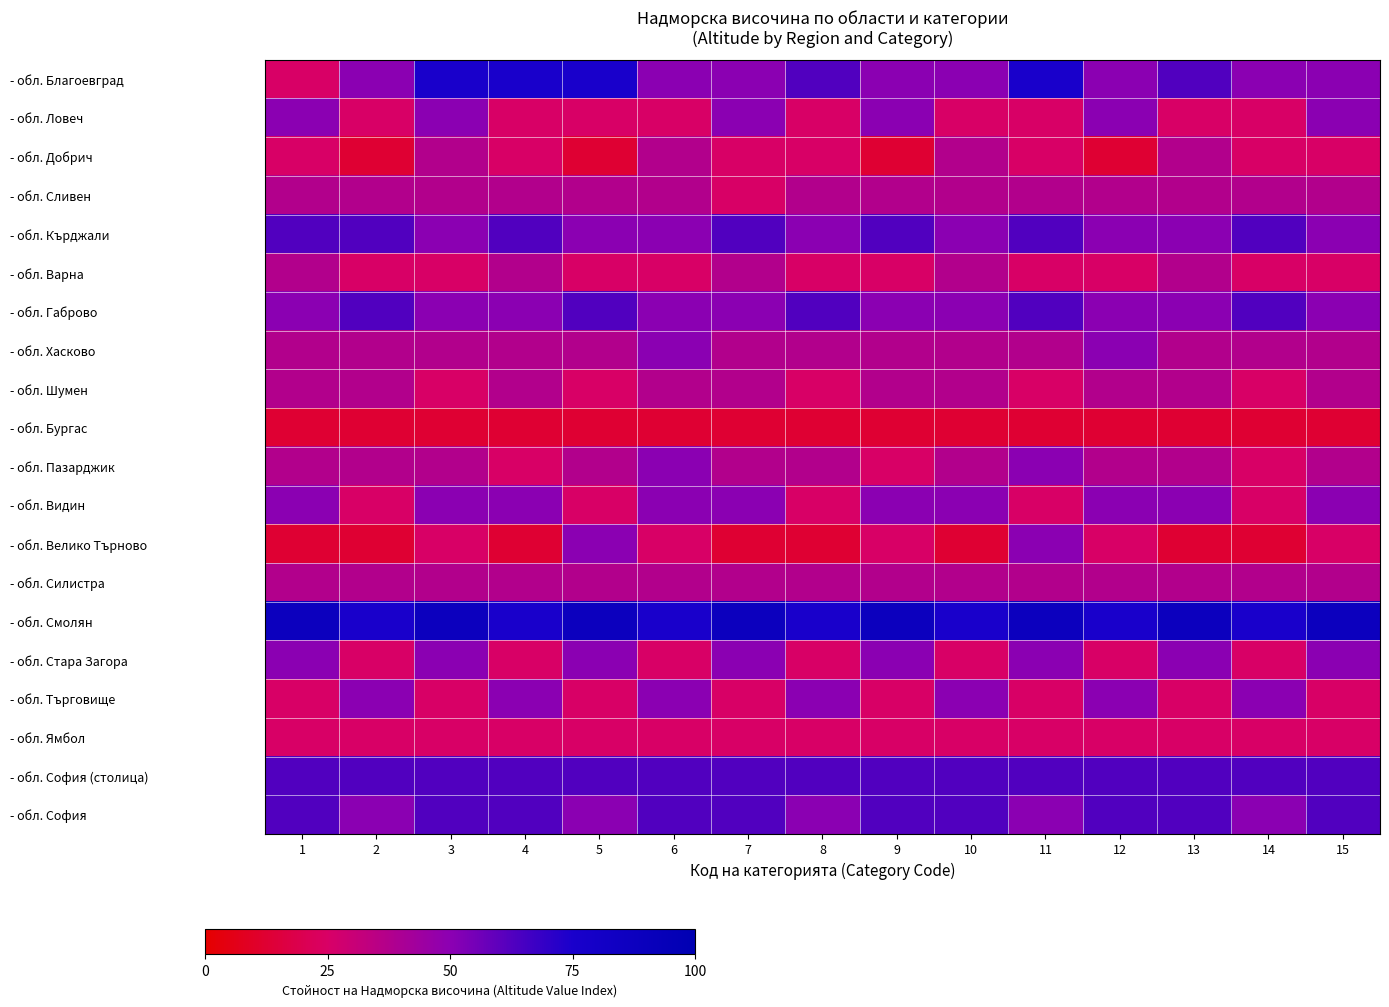

At which category does the chart reach its minimum across all series?

2